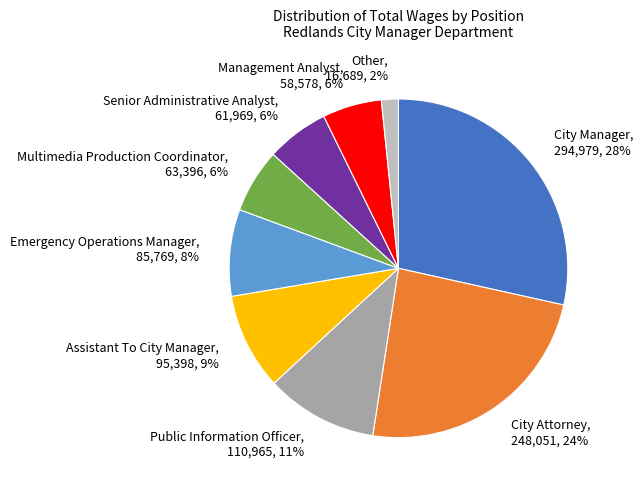

True or false: Multimedia Production Coordinator accounts for 6% of the total.

True